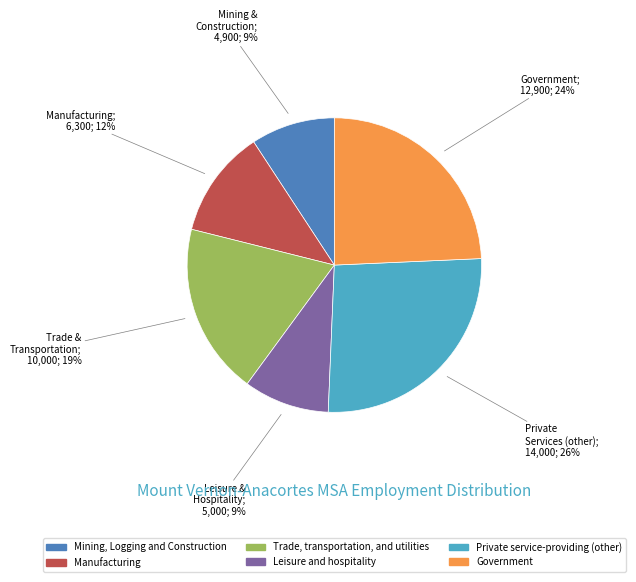

Does any single category account for the majority?

No